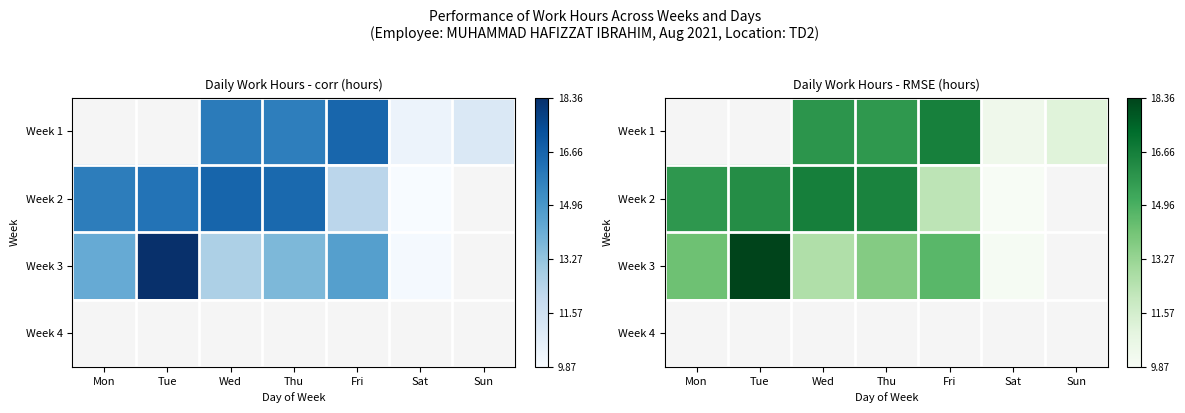

At Tue, list the series in order from largest to smallest.

Week 3, Week 2, Week 1, Week 4